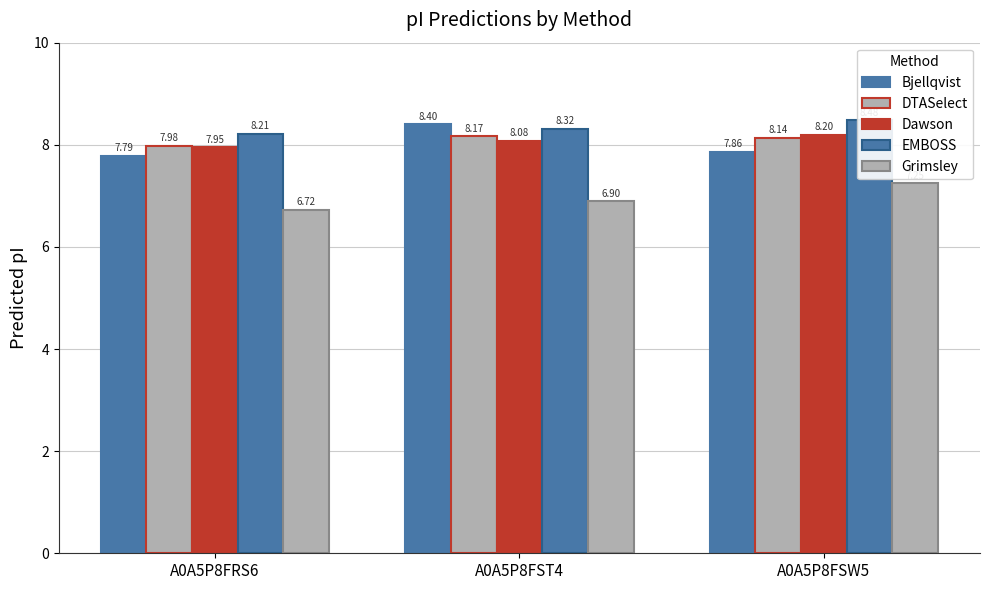

What value does the Dawson series have at A0A5P8FRS6?

8.0